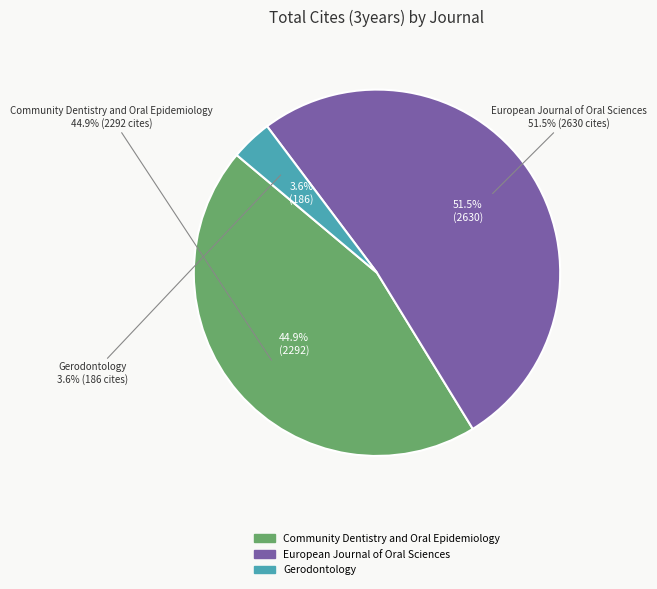

Rank the categories by value from highest to lowest.

European Journal of Oral Sciences, Community Dentistry and Oral Epidemiology, Gerodontology